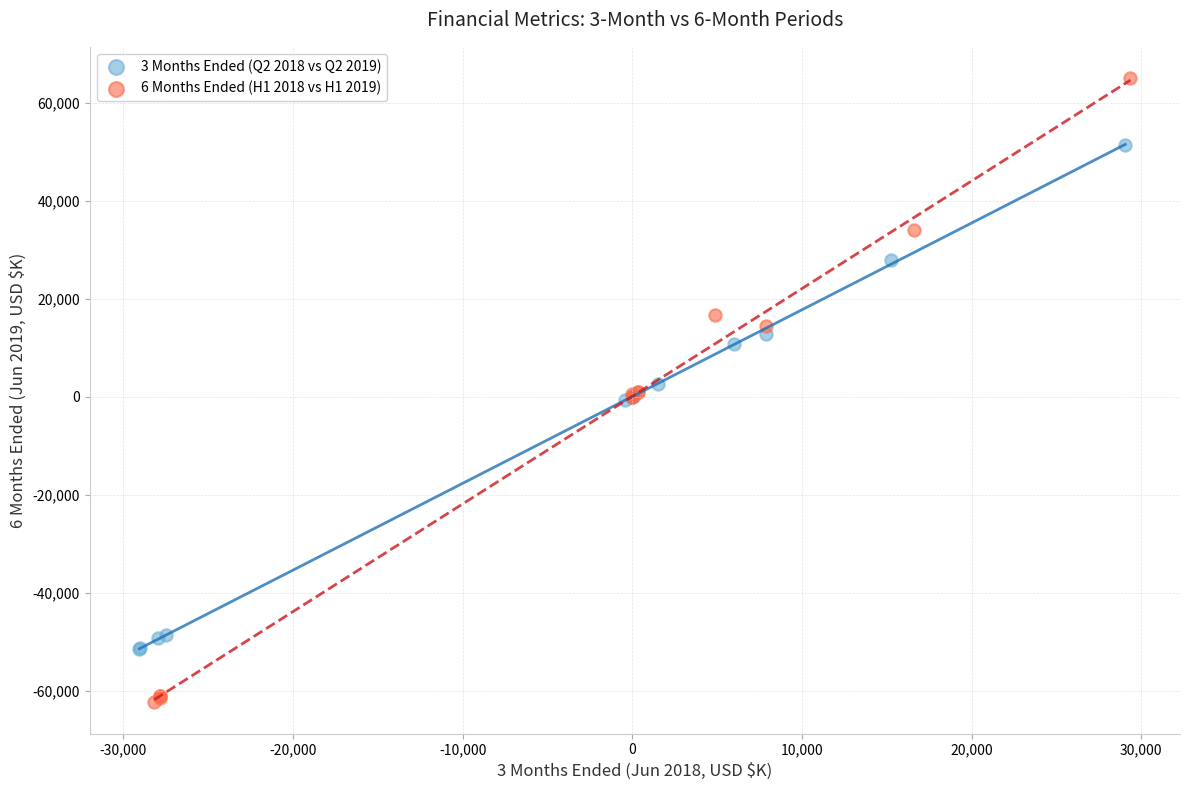

Which series contains the highest Y value?

6 Months Ended (H1 2018 vs H1 2019)